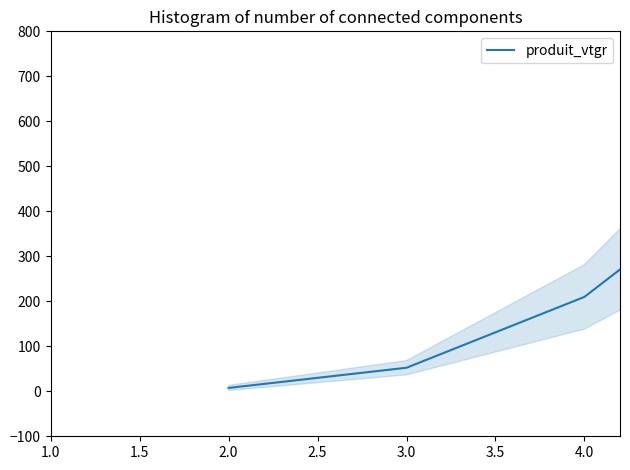

Does the chart have visible grid lines?

No